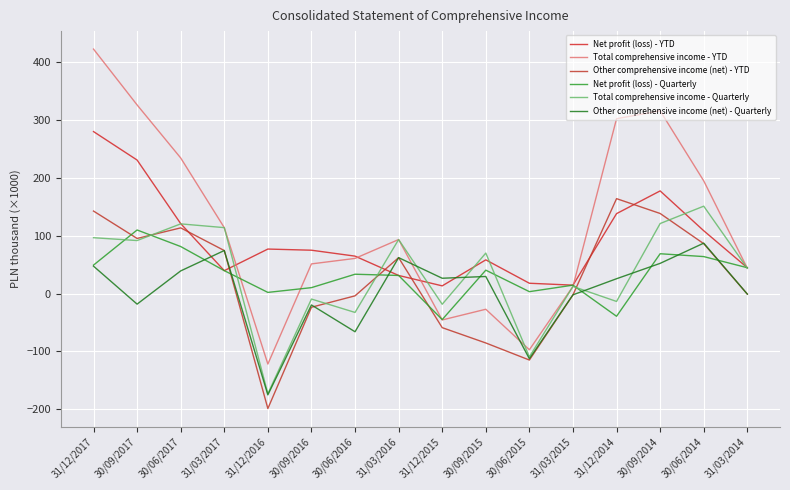

Is the value of Total comprehensive income - Quarterly at 31/03/2015 greater than the value of Other comprehensive income (net) - YTD at 31/03/2016?

No